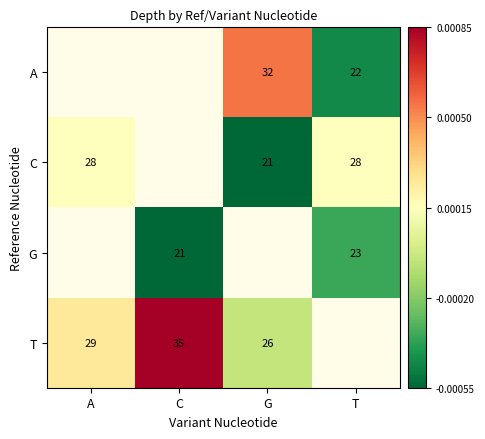

What is the sum of the A values at T and G?

54